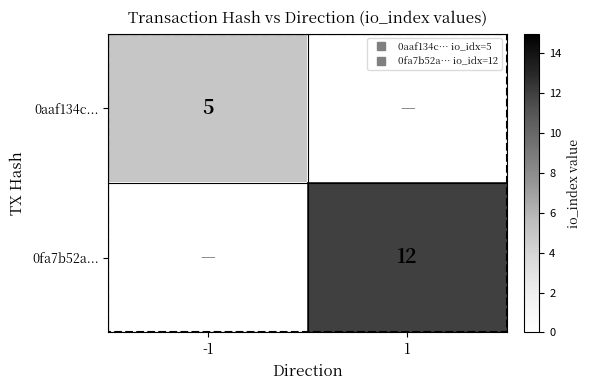

Between -1 and 1, which series saw the biggest shift?

0fa7b52a...